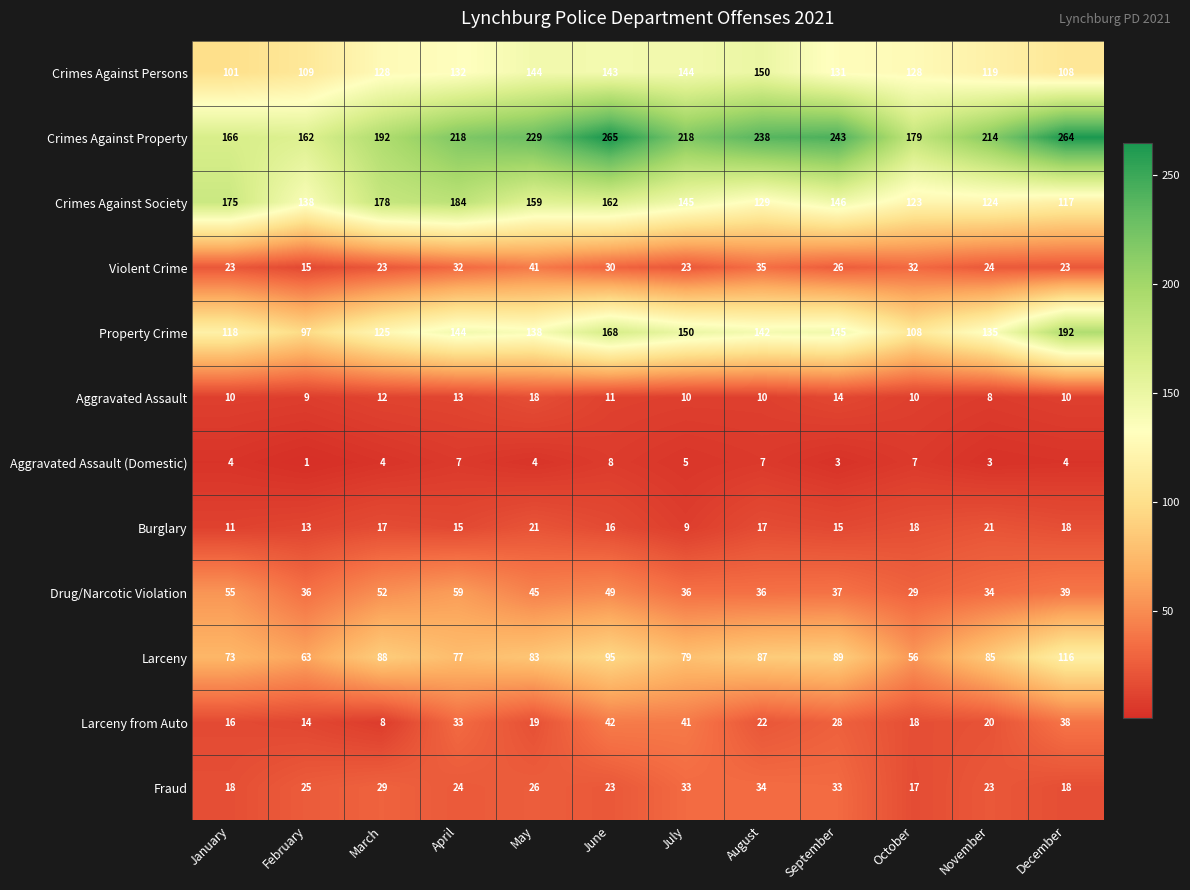

List the series in order of their peak value, highest first.

Crimes Against Property, Property Crime, Crimes Against Society, Crimes Against Persons, Larceny, Drug/Narcotic Violation, Larceny from Auto, Violent Crime, Fraud, Burglary, Aggravated Assault, Aggravated Assault (Domestic)